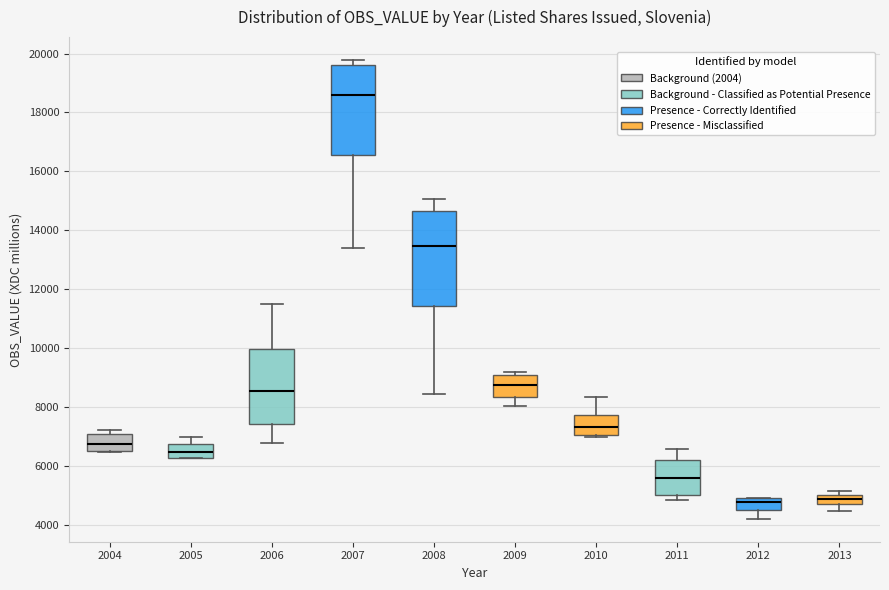

Where is the upper edge of the box at x = 2013 on the y-axis? The values are not printed on the chart, so give them approximately, as read against the axis.

5000